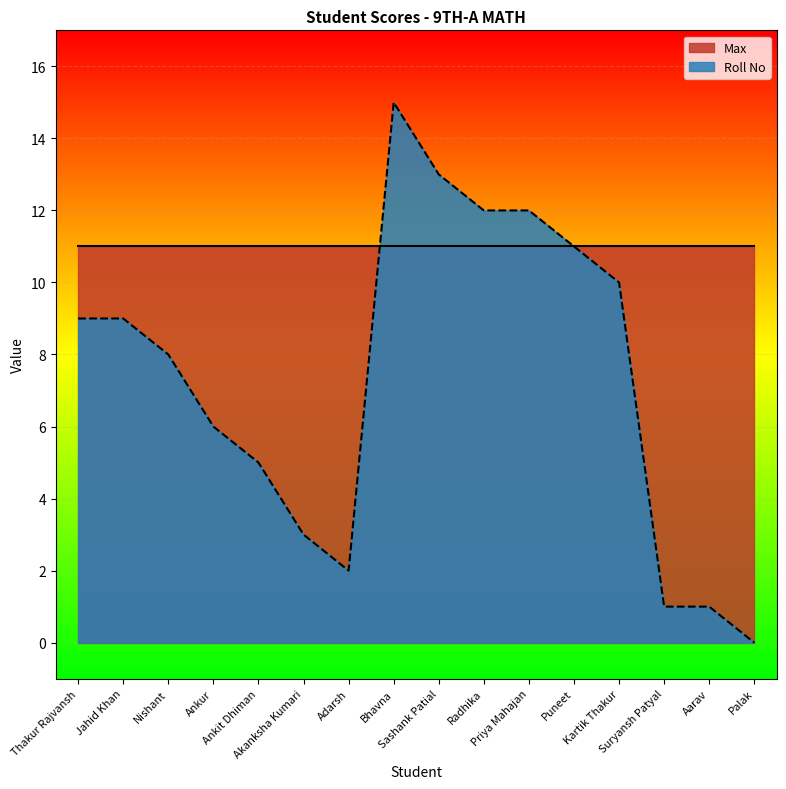

How many lines are shown in the chart?

2